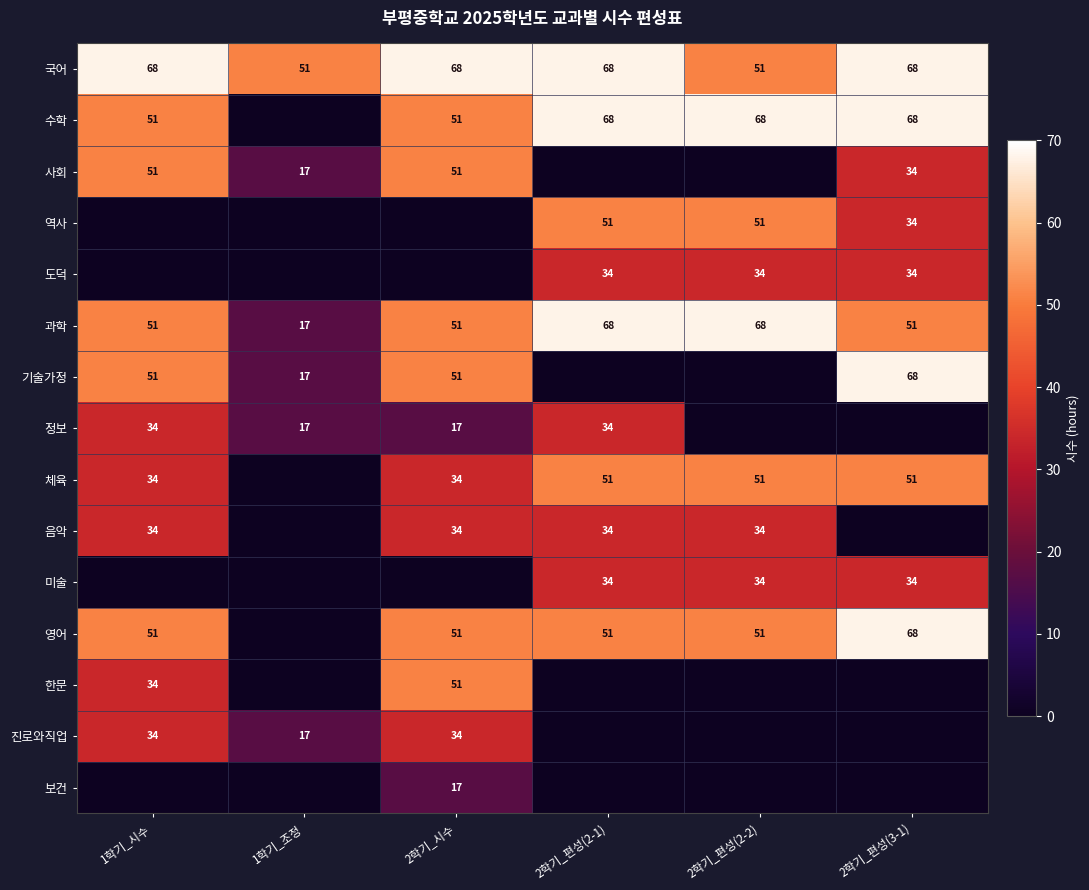

The 사회 series shows 9 at 2학기_편성(3-1). True or false?

False